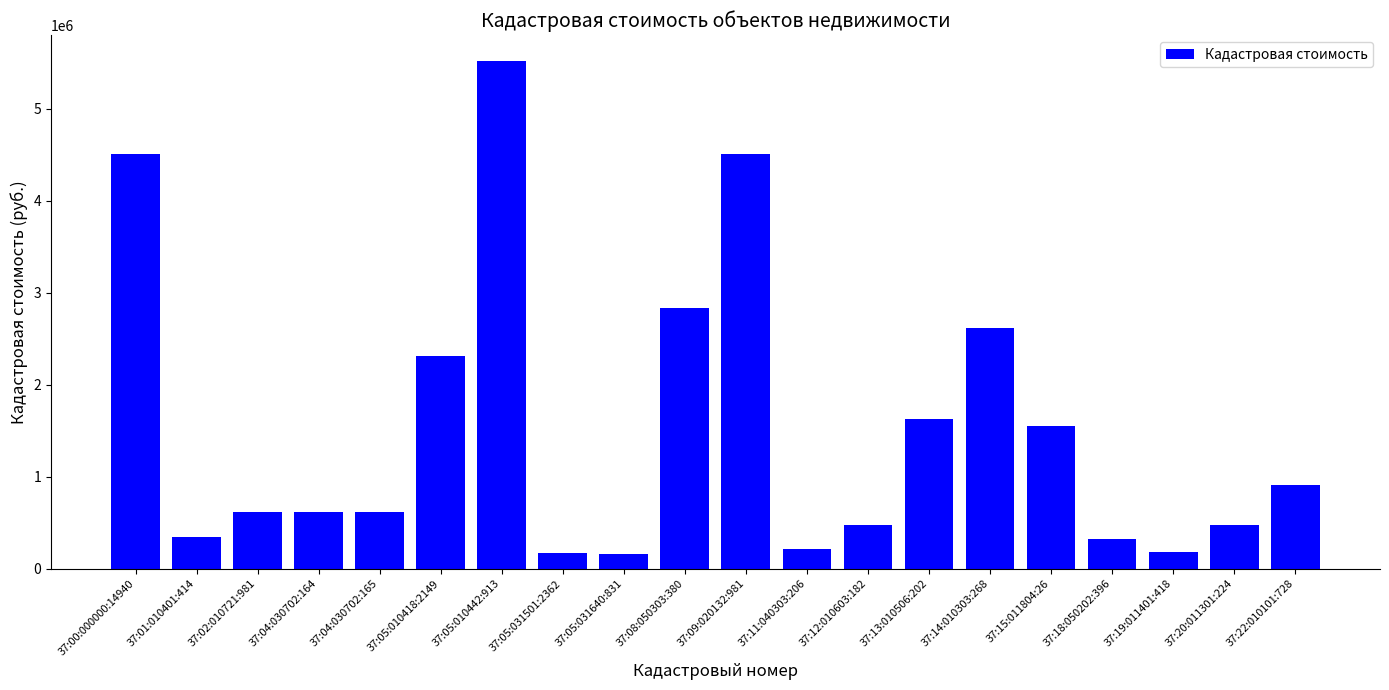

What is the minimum value shown in the chart?

158549.7